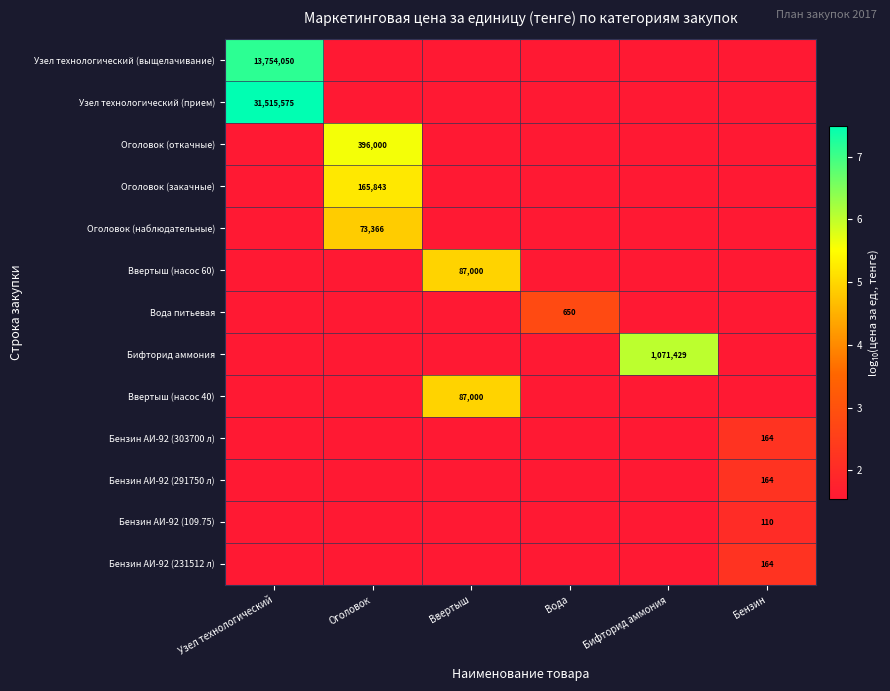

Where is Бензин АИ-92 (303700 л) nearest to the value 1?

Узел технологический